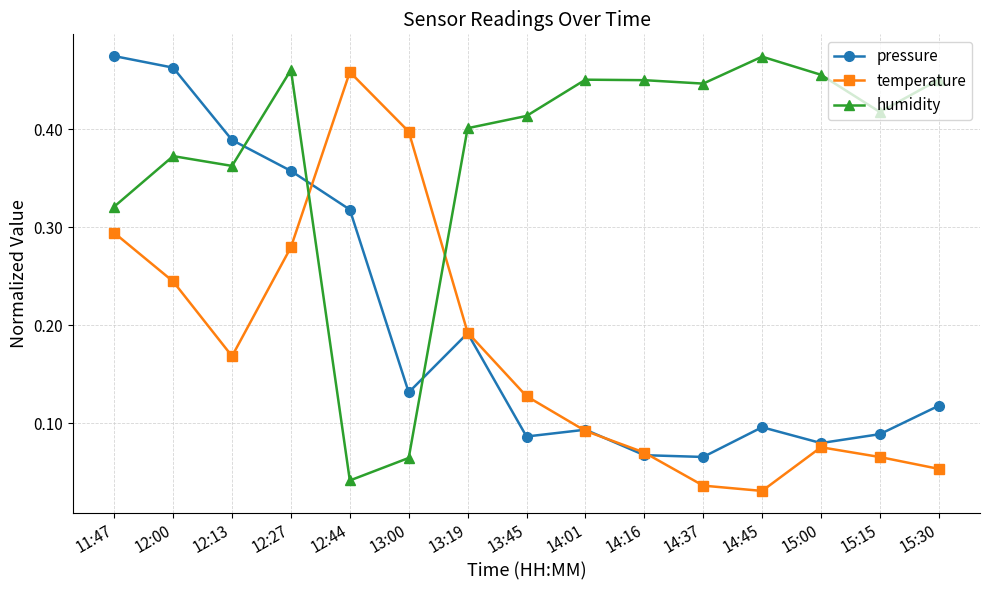

Does the chart have visible grid lines?

Yes